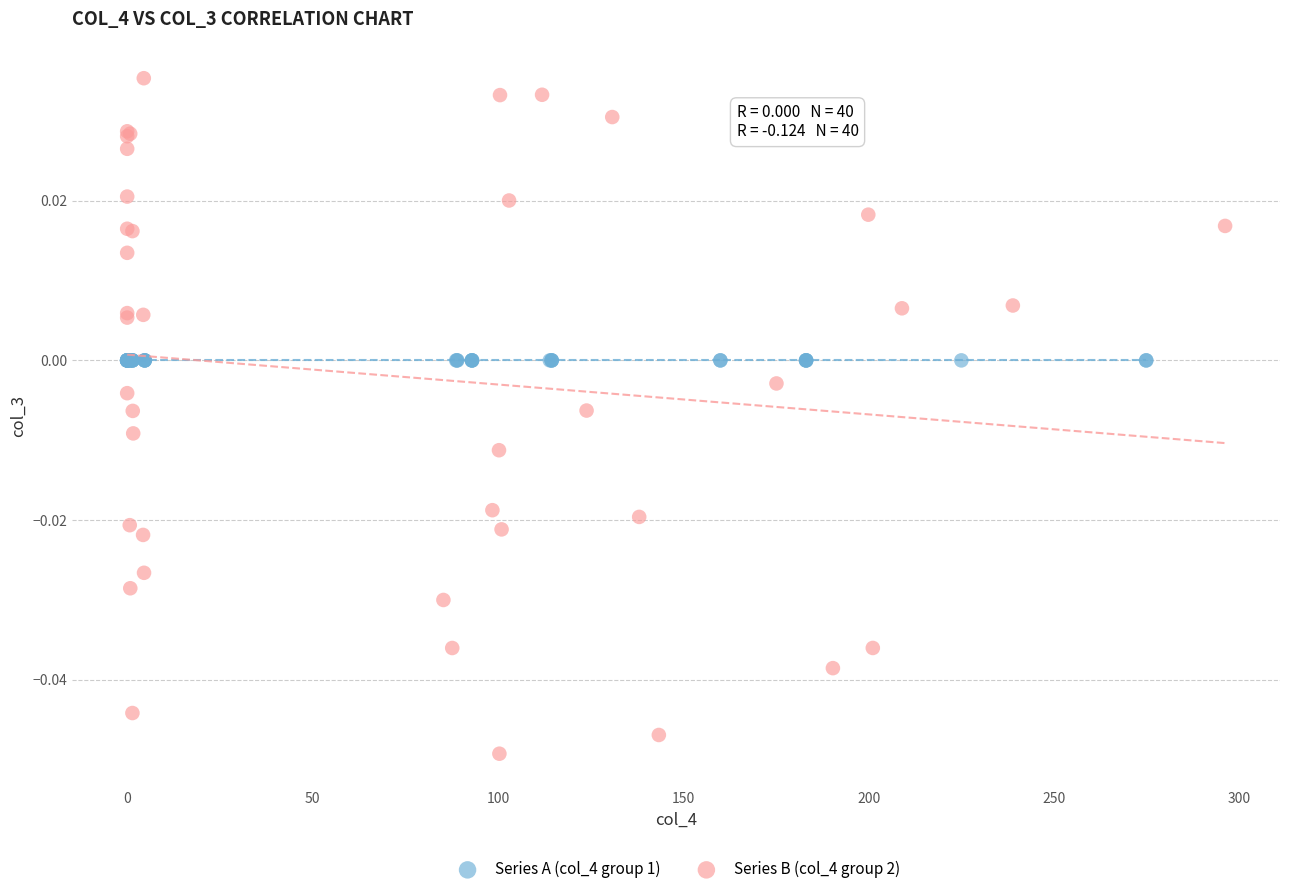

Which series contains the lowest Y value?

Series B (col_4 group 2)